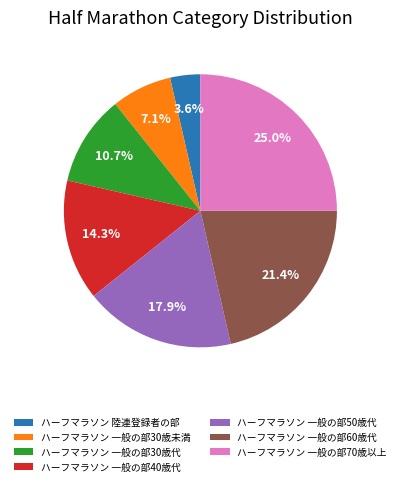

True or false: ハーフマラソン 一般の部30歳代 accounts for 11% of the total.

True